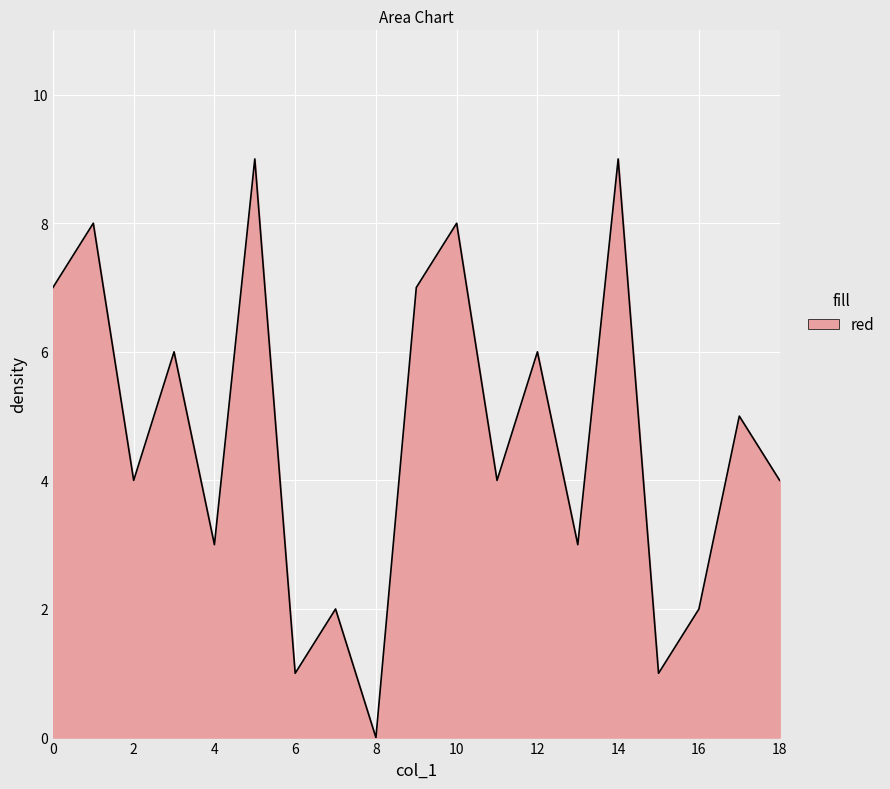

What is the maximum value shown in the chart?

9